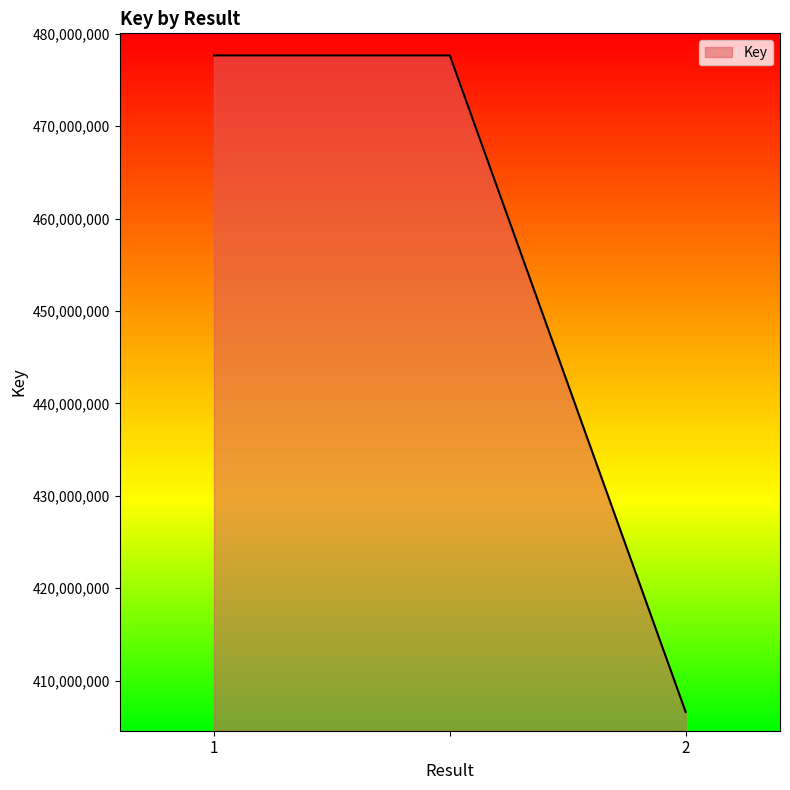

What is the smallest value displayed?

406623079